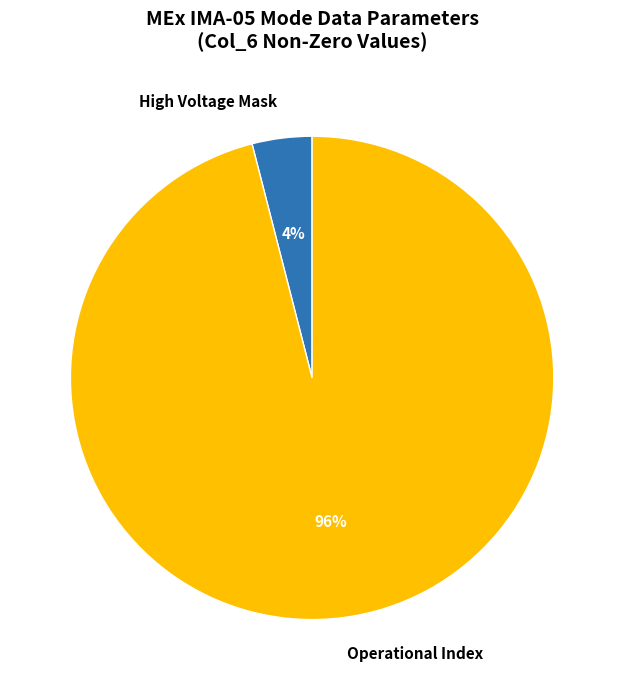

What is the largest slice in the pie chart?

Operational Index